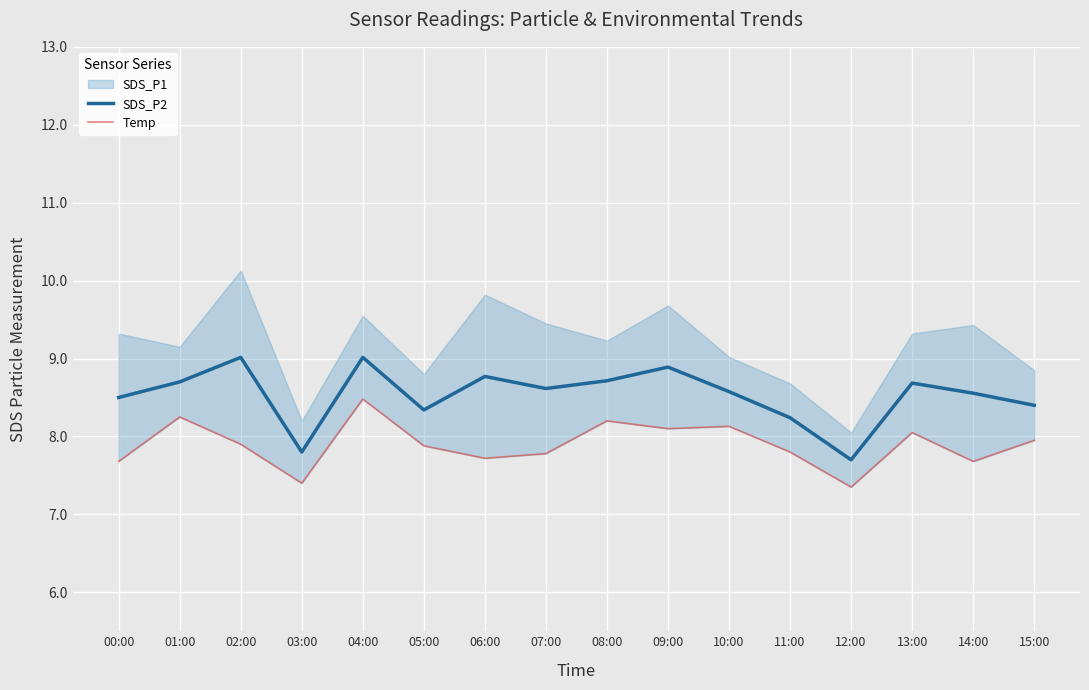

True or false: Temp and SDS_P2 cross at least once.

False